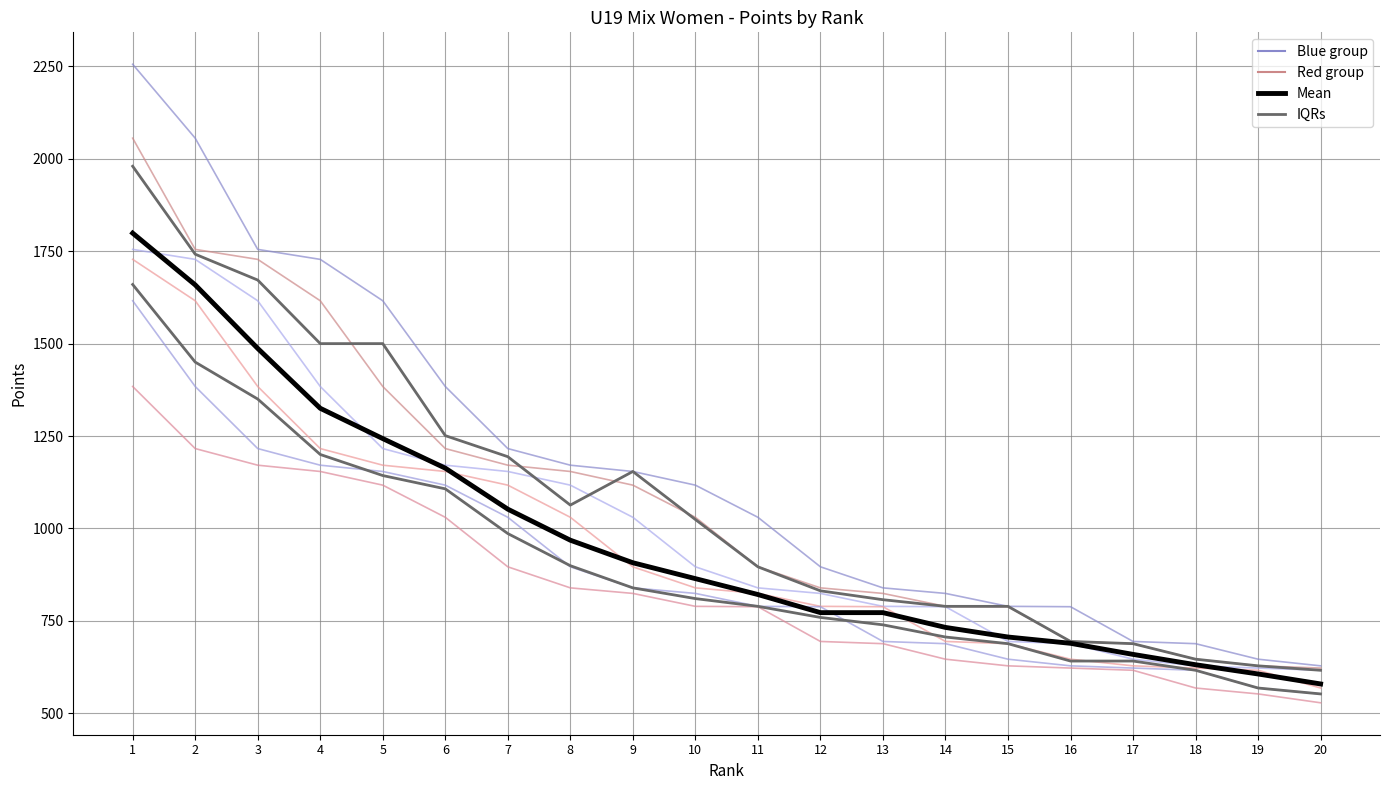

Reading right to left, list all the values displayed in this chart.

Sonnková Valentýna: 20=628	19=646	18=688	17=694	16=788	15=789	14=824	13=839	12=896	11=1030	10=1117	9=1154	8=1171	7=1216	6=1384	5=1616	4=1728	3=1755	2=2056	1=2256
Hořínková Soňa: 20=622	19=628	18=646	17=688	16=694	15=788	14=789	13=824	12=839	11=896	10=1030	9=1117	8=1154	7=1171	6=1216	5=1384	4=1616	3=1728	2=1755	1=2056
IQRs: 20=552	19=568	18=616	17=641	16=641	15=688	14=706	13=739	12=759	11=789	10=810	9=839	8=899	7=986	6=1107	5=1143	4=1200	3=1350	2=1450	1=1660
Mean: 20=579	19=606	18=631	17=659	16=689	15=706	14=732	13=772	12=772	11=821	10=864	9=907	8=968	7=1052	6=1163	5=1243	4=1325	3=1487	2=1659	1=1799